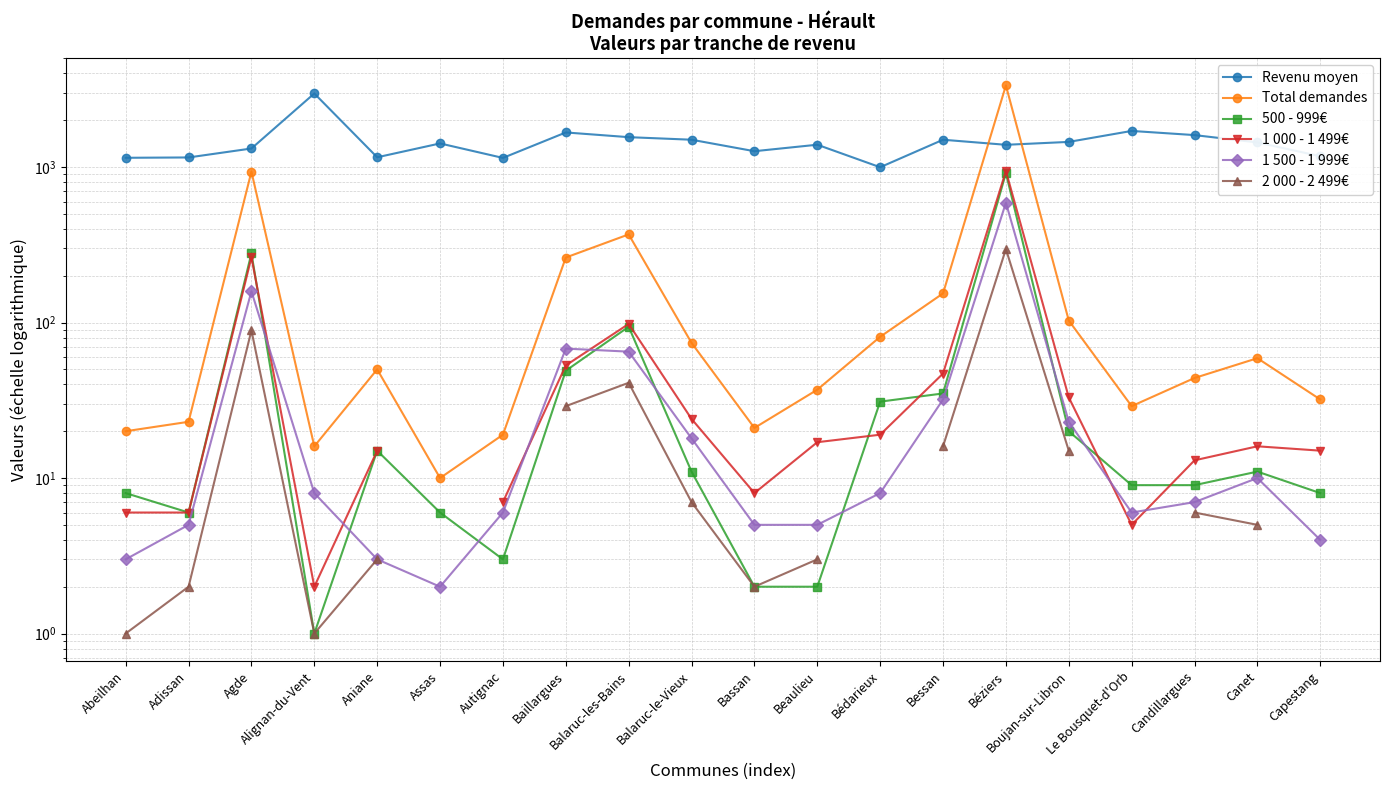

What is the total value across all series at Alignan-du-Vent?

3002.4